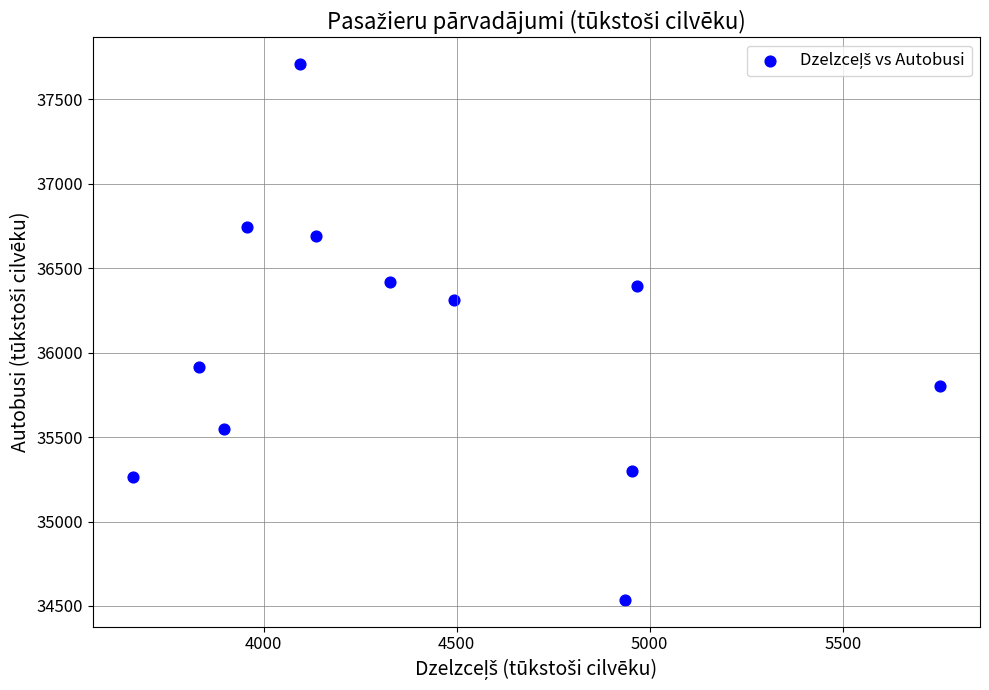

What is the average X value?

4417.4